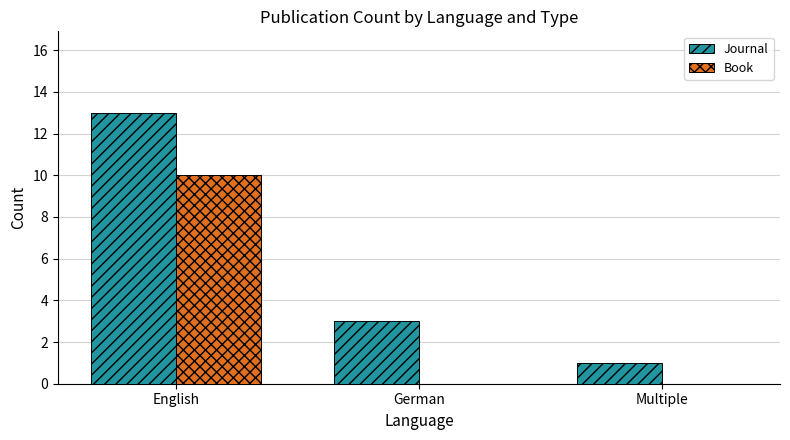

How many groups of bars are there?

3